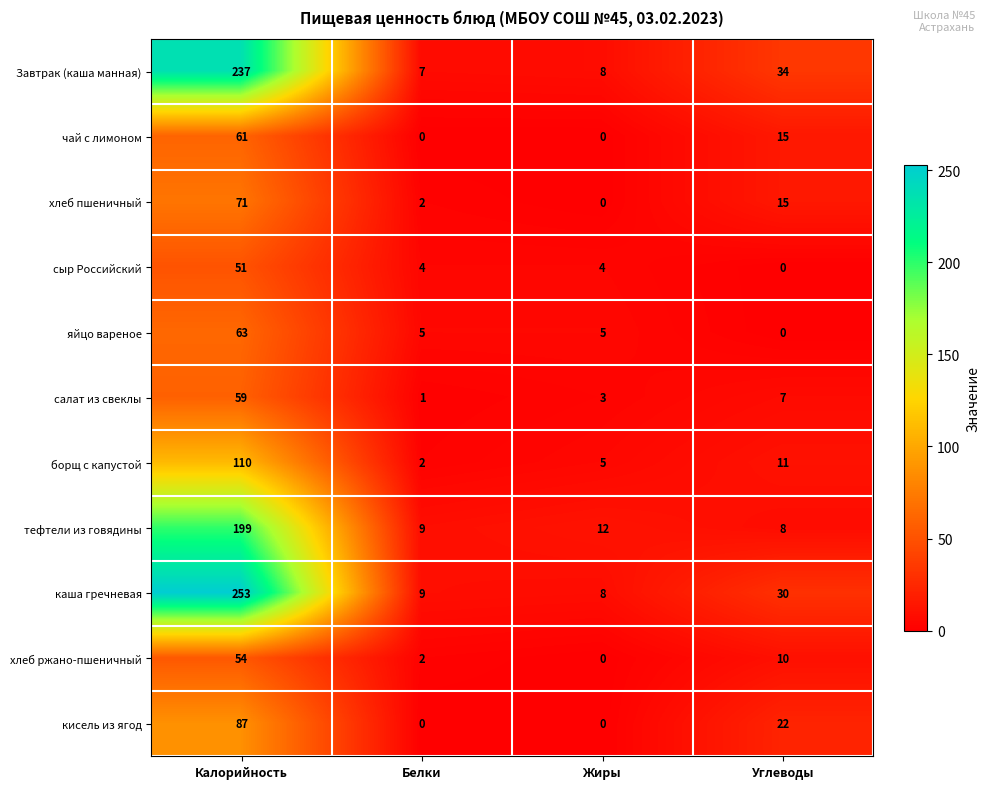

The value of каша гречневая at Углеводы is 30. True or false?

True